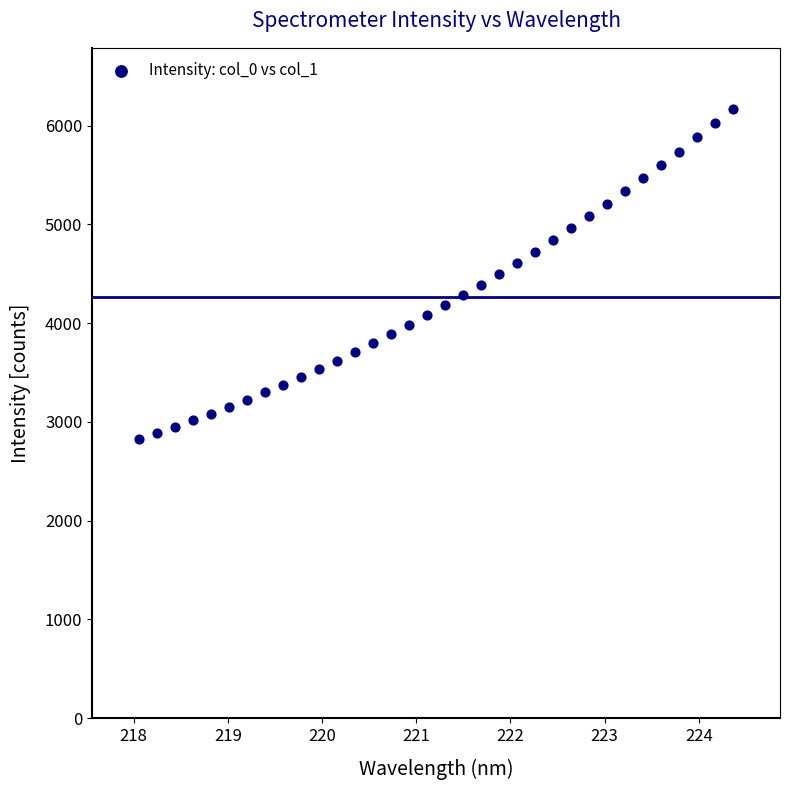

What is the range of X values (max minus min)?

6.3